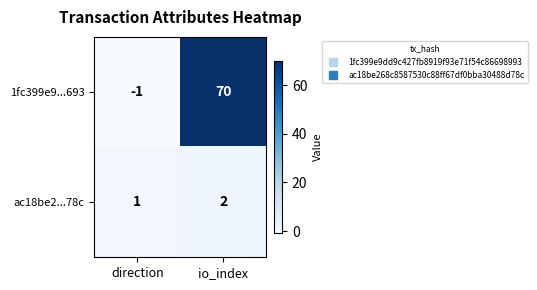

What is the highest value of the 1fc399e9...693 series?

70